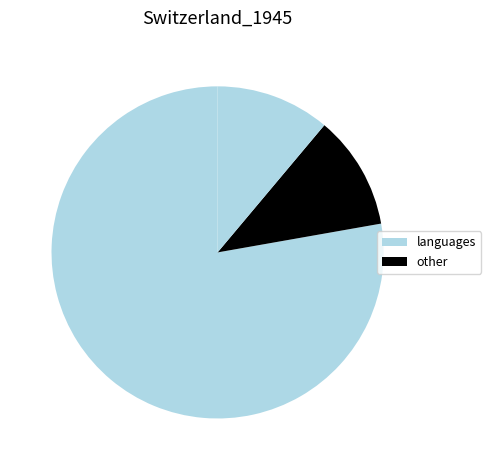

Count the number of slices in the pie.

3